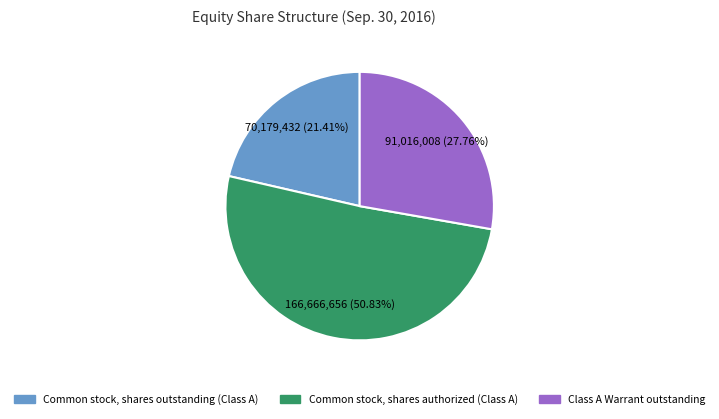

To the nearest percent, what percentage of the pie is Class A Warrant outstanding?

28%